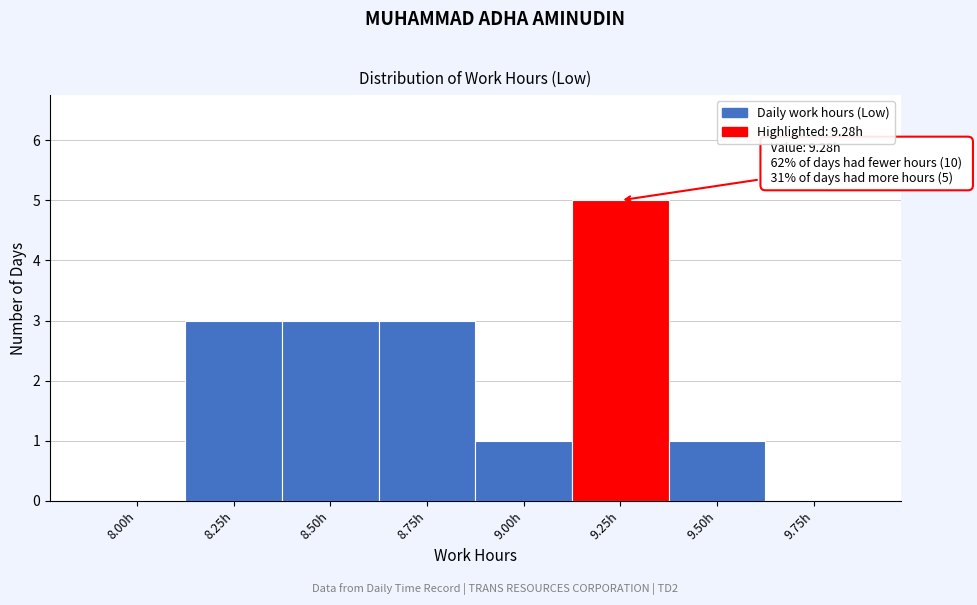

Reading left to right, extract all data points from this chart.

8.00h=0	8.25h=3	8.50h=3	8.75h=3	9.00h=1	9.25h=5	9.50h=1	9.75h=0